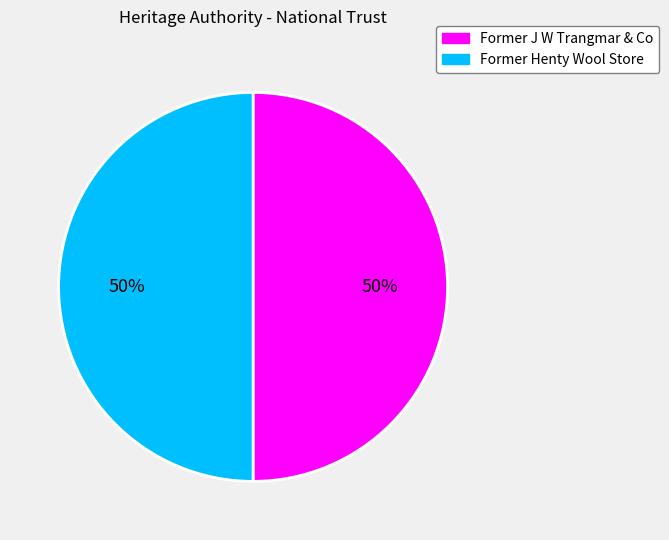

What is the ratio of the value at Former Henty Wool Store to the value at Former J W Trangmar & Co?

1.0